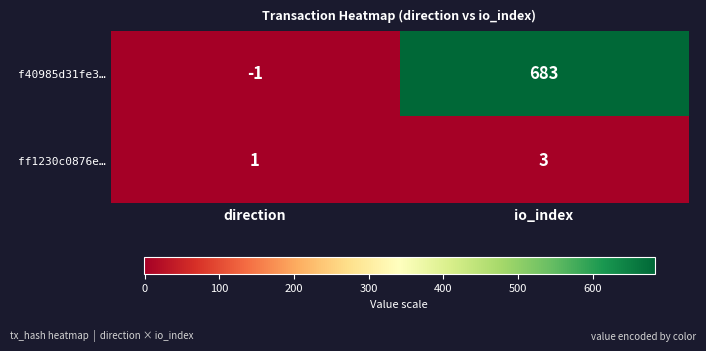

What is the difference between the highest and lowest values at direction?

2